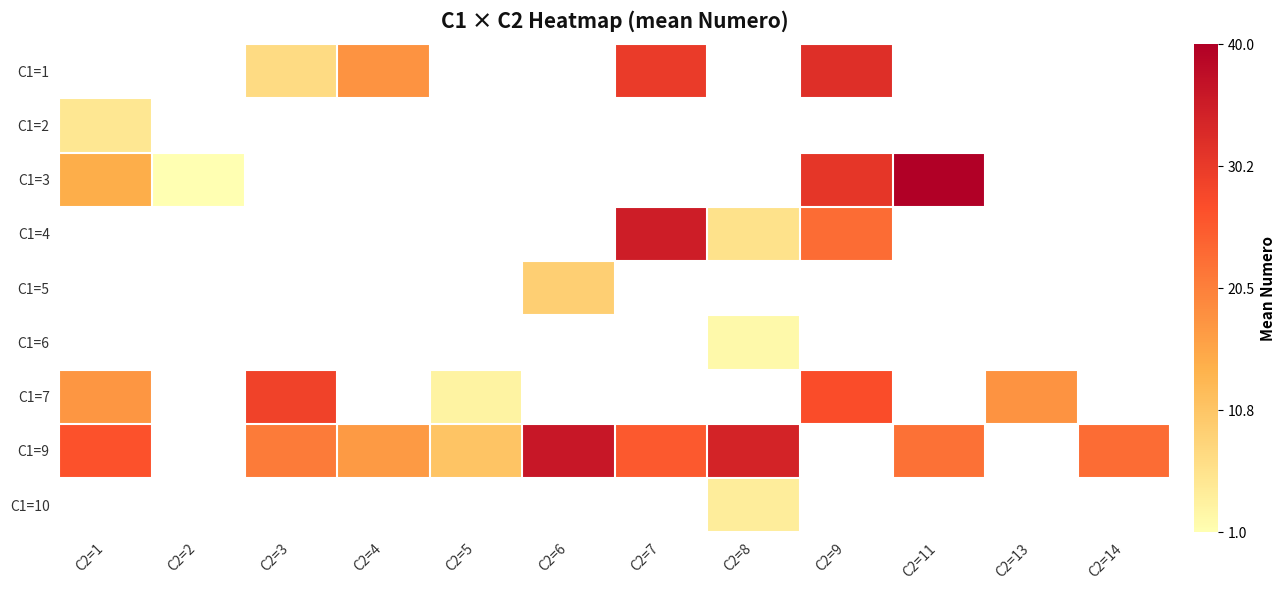

Which category has the highest value in the C1=9 series?

C2=6